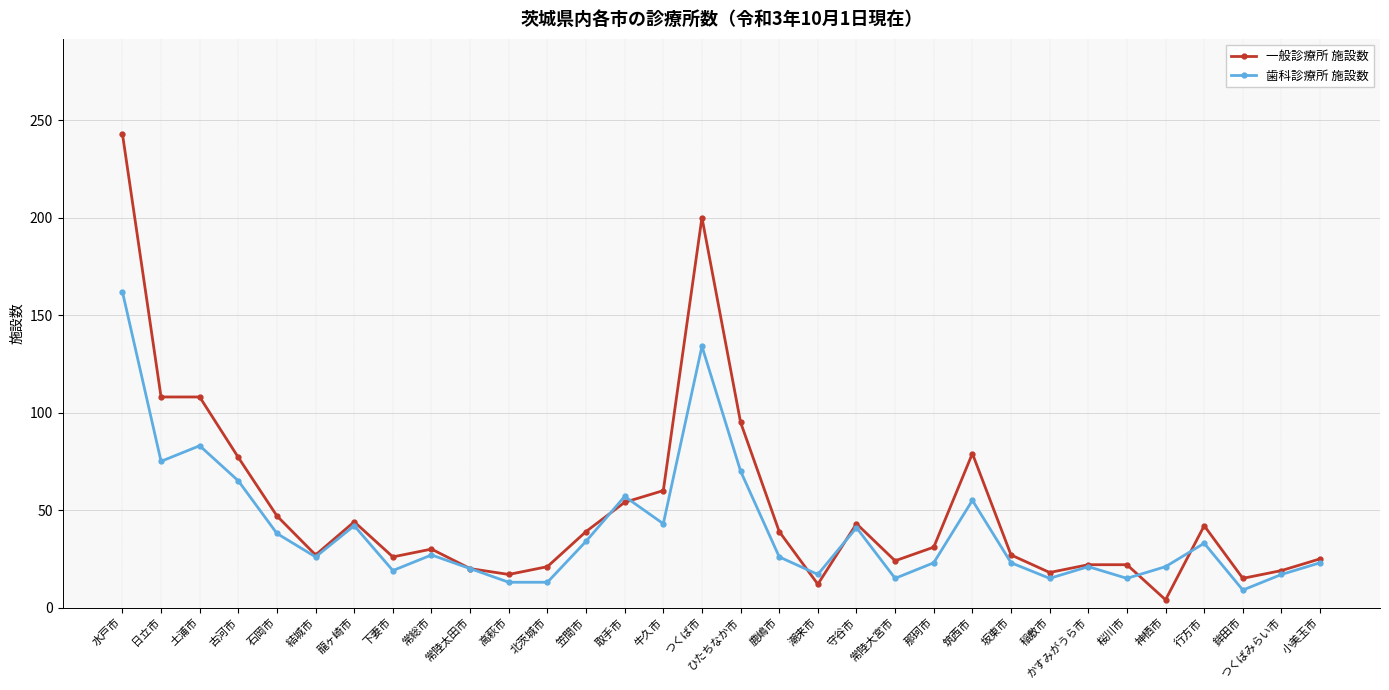

What is the lowest value of the 一般診療所 施設数 series?

4